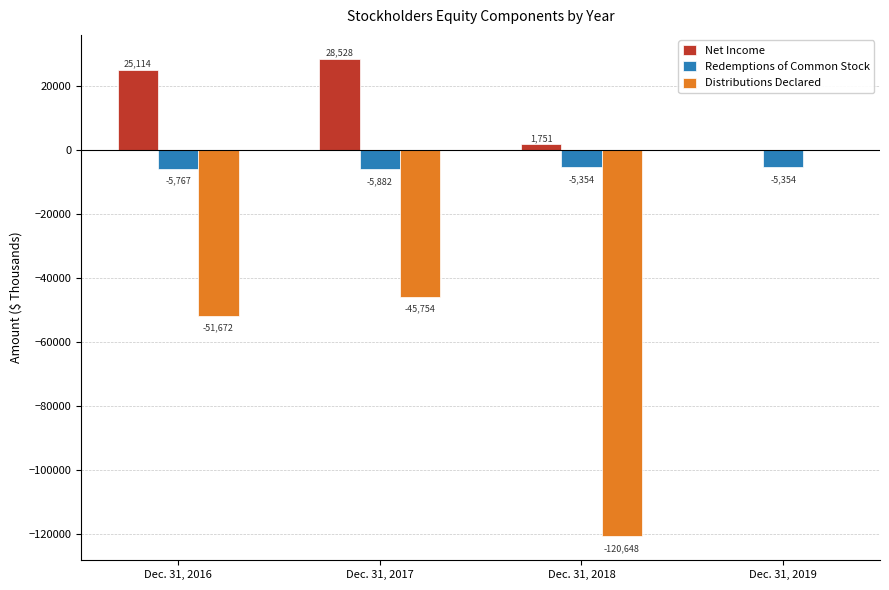

Between Dec. 31, 2016 and Dec. 31, 2018, which series saw the biggest shift?

Distributions Declared